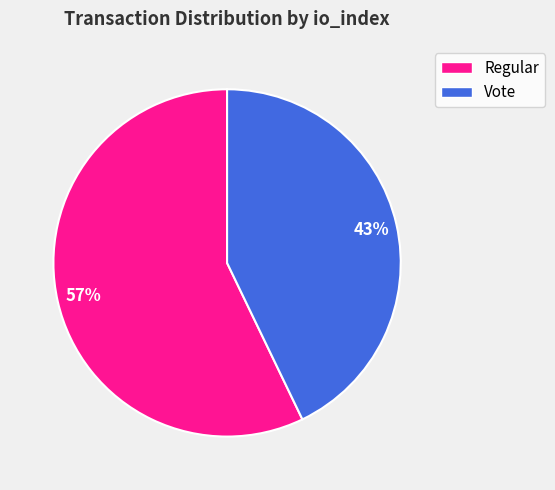

True or false: Regular accounts for 50% of the total.

False